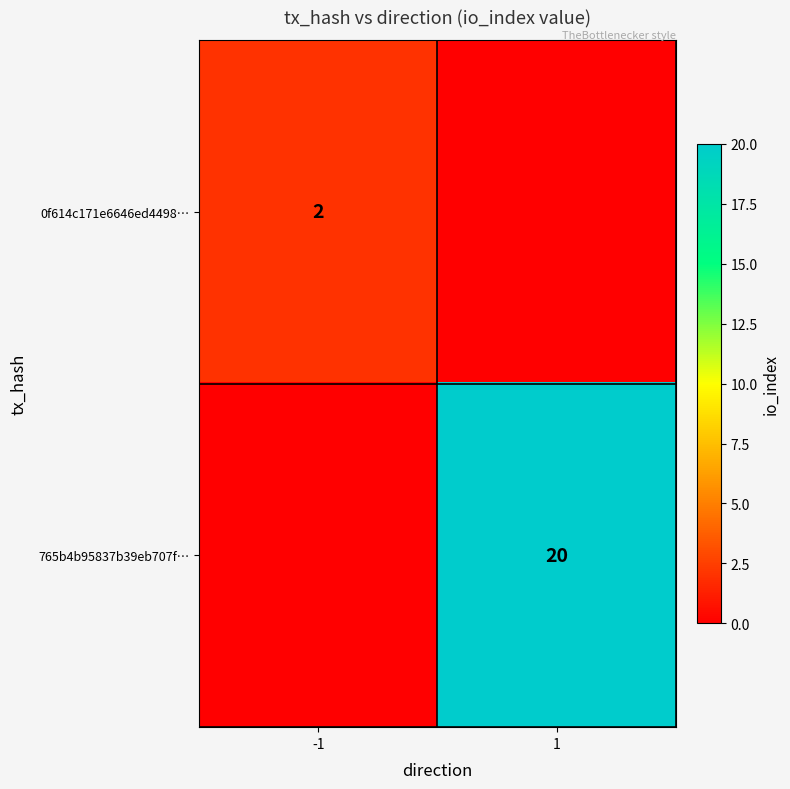

The value of 765b4b95837b39eb707f… at 1 is 20. True or false?

True